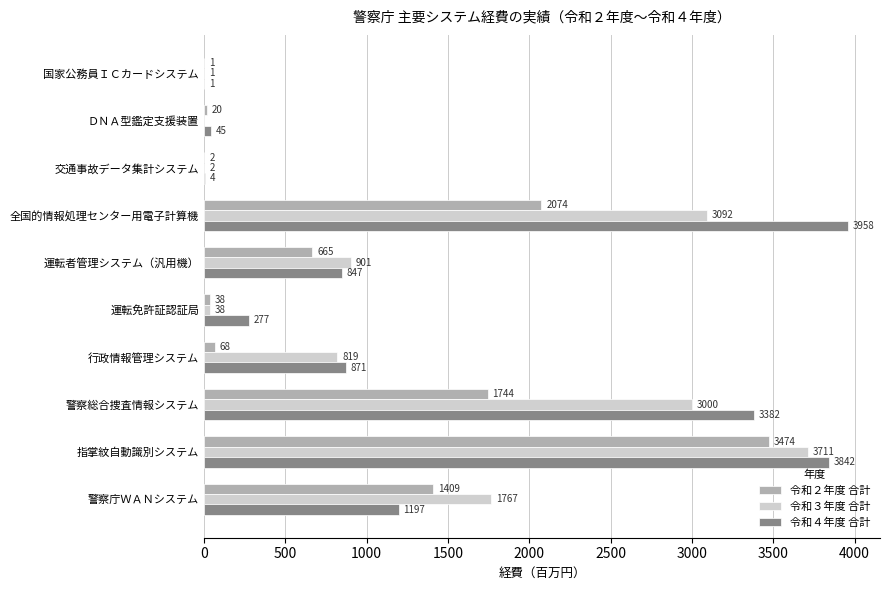

The value of 令和４年度 合計 at 運転者管理システム（汎用機） is 847. True or false?

True